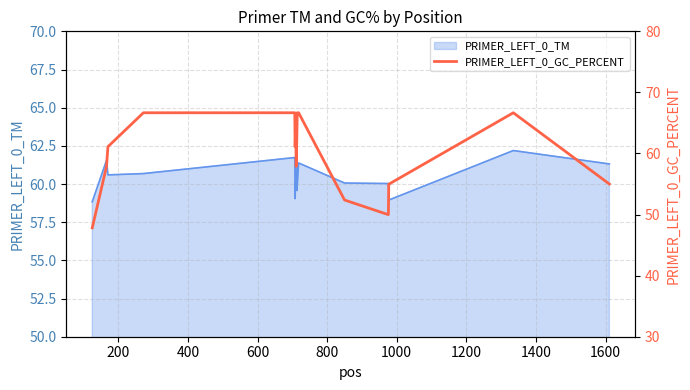

What is the lowest value of the PRIMER_LEFT_0_TM series?

58.8